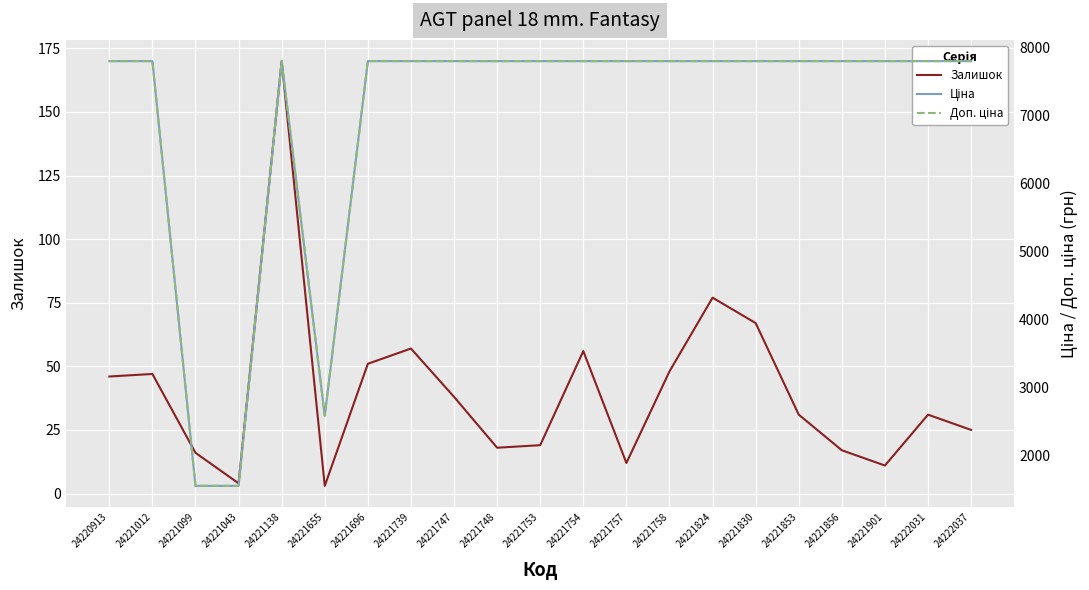

True or false: Ціна has a value of 7792.9 at 24221757.

True